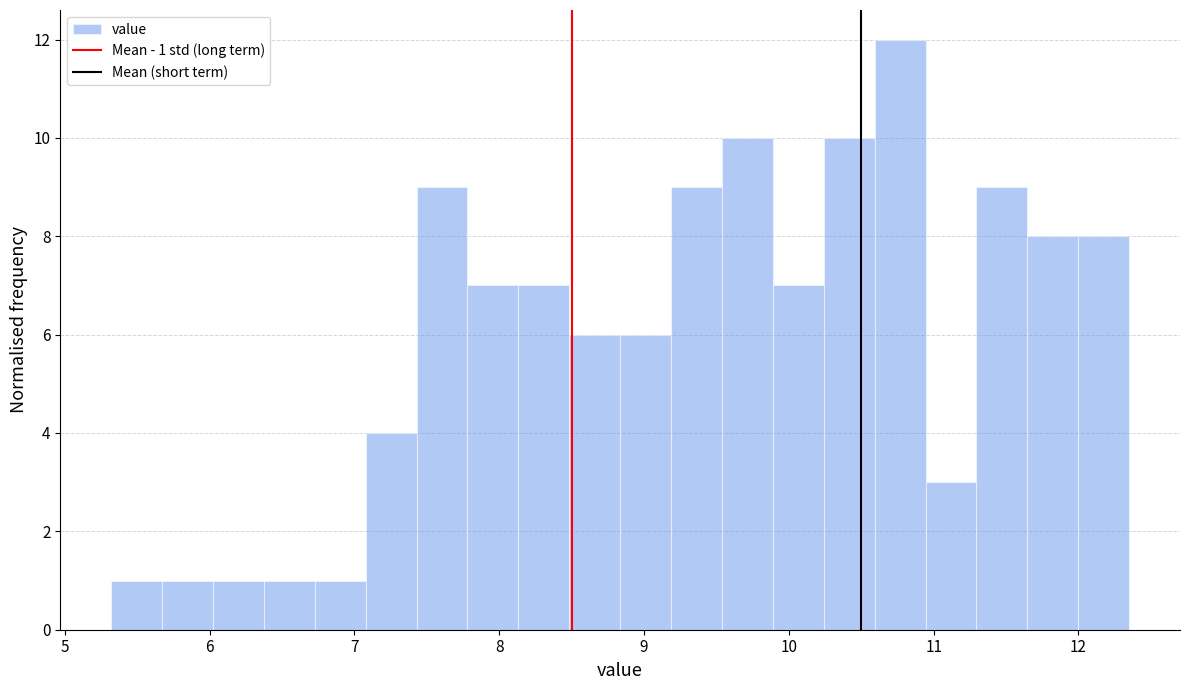

Around what value on the x-axis is the tallest bar? Give the approximate position of its centre, as read against the axis.

10.8